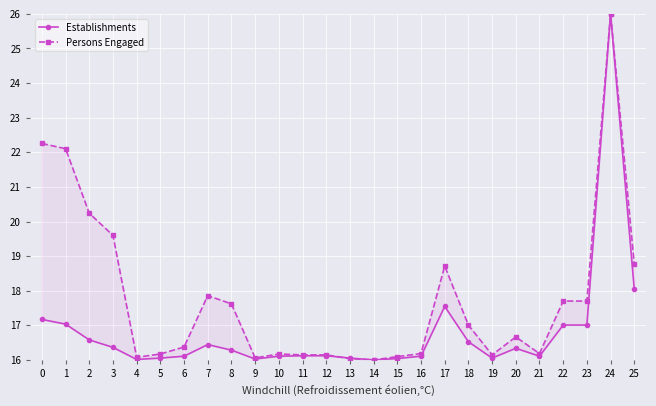

What is the difference between the maximum and minimum values in the Persons Engaged series?

10.0